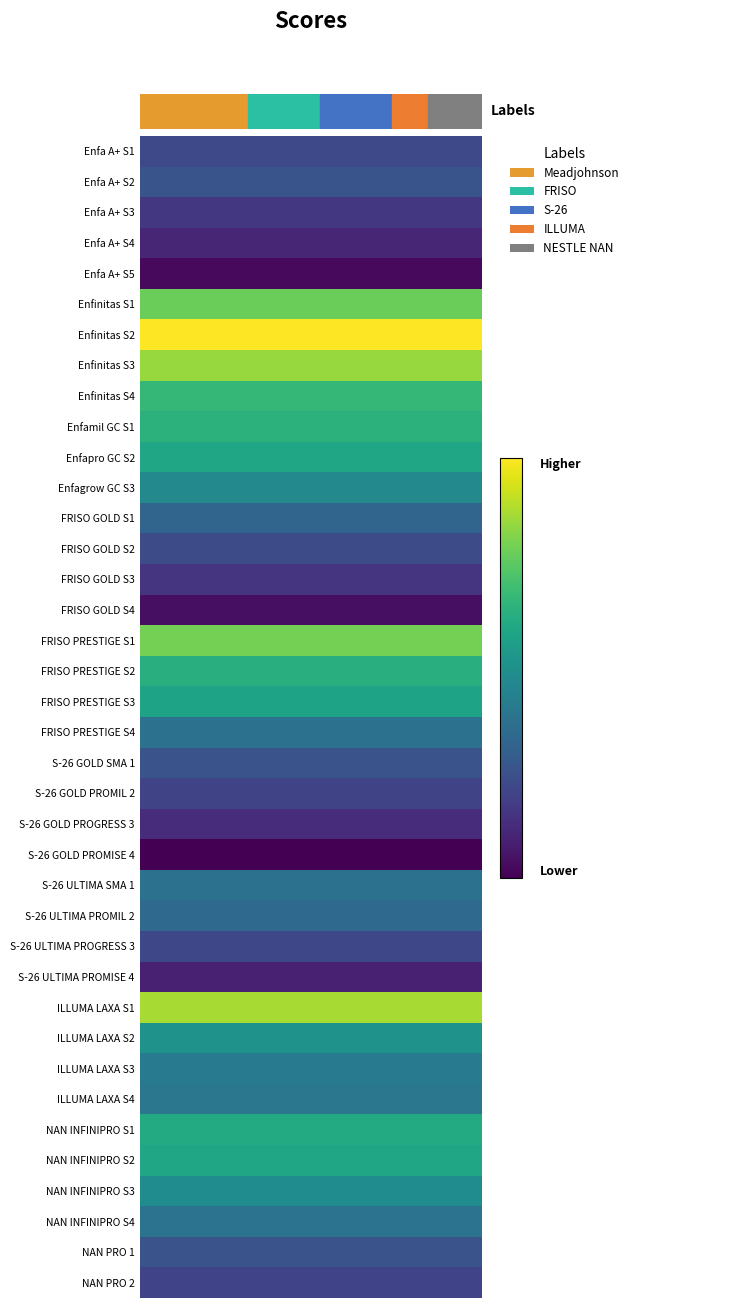

Where does the data first go above 19?

20